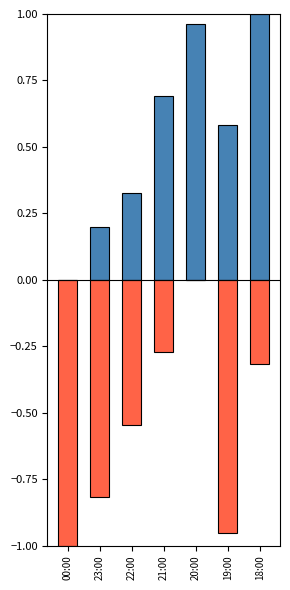

List the series in order of their overall mean, lowest first.

Humidity (%) normalized, Temperature (°C) normalized